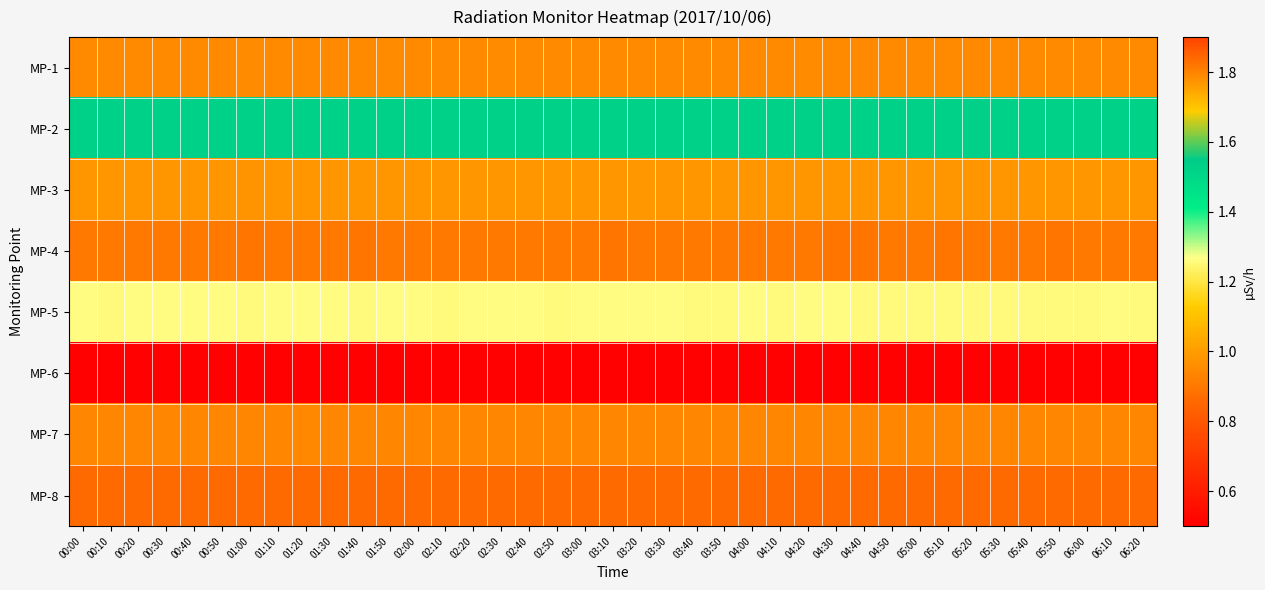

Which series has the largest range (max minus min)?

MP-2